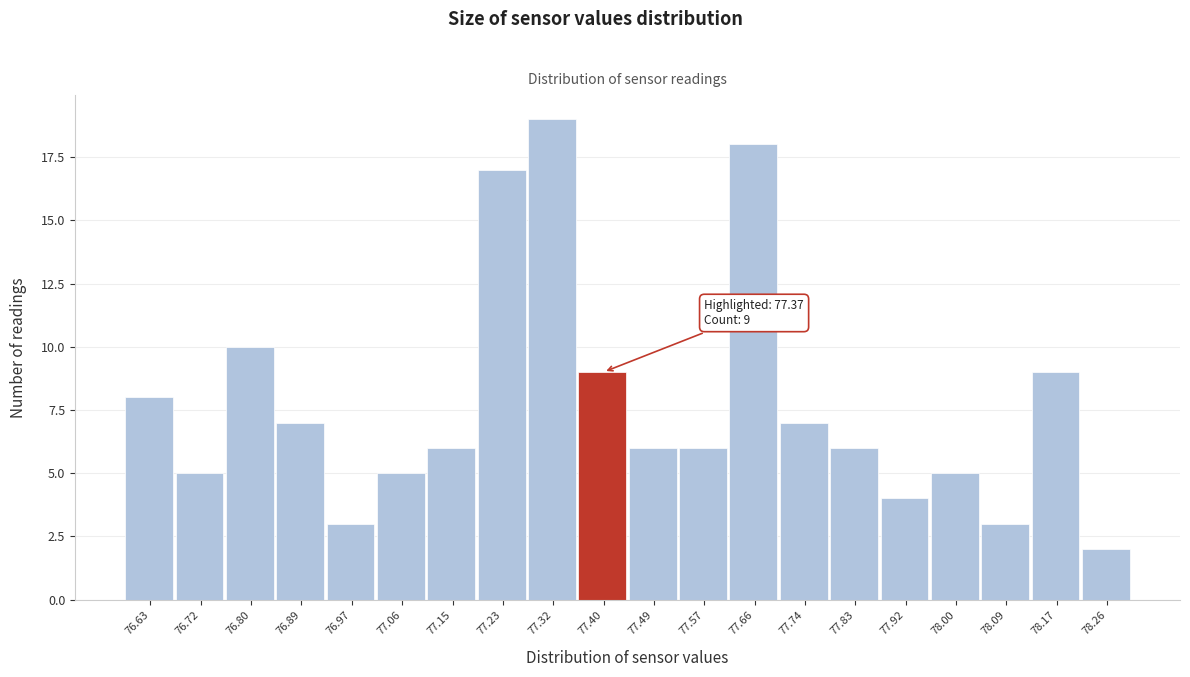

Which range on the x-axis has the tallest bar?

77.27 to 77.36